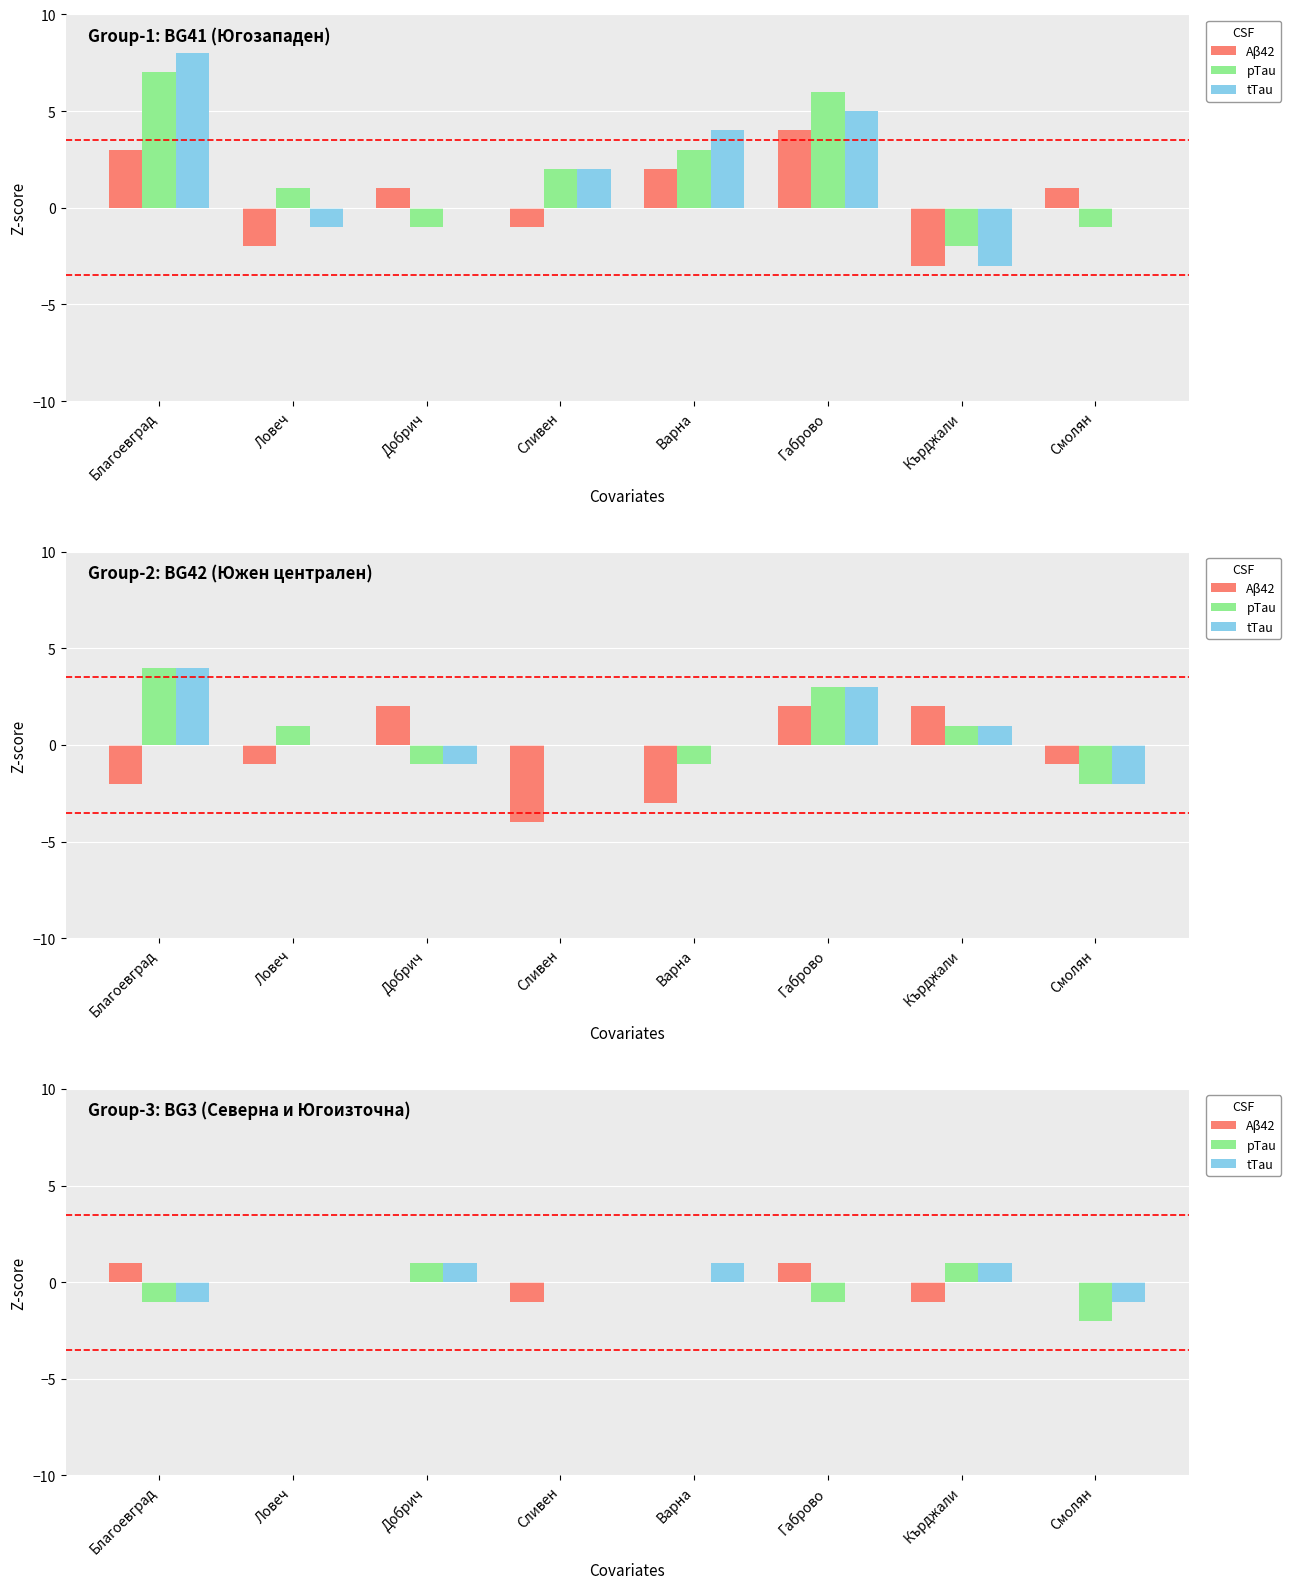

What is the label of the 3rd bar from the left?

Добрич